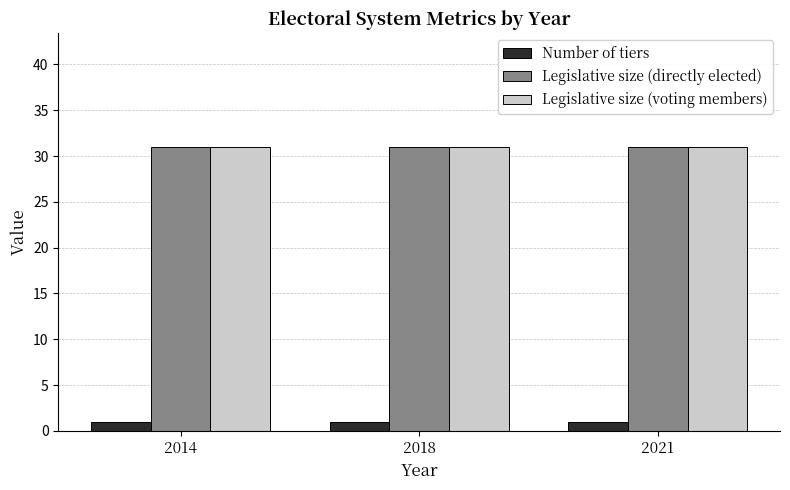

True or false: Legislative size (voting members) has a value of 31 at 2021.

True